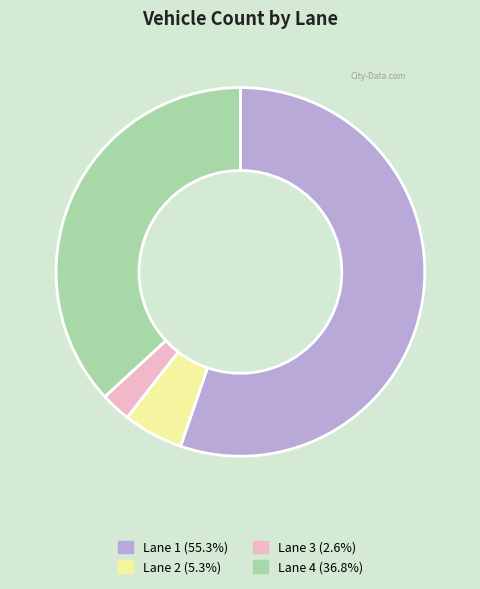

Is the sum of Lane 4 and Lane 3 greater than half?

No